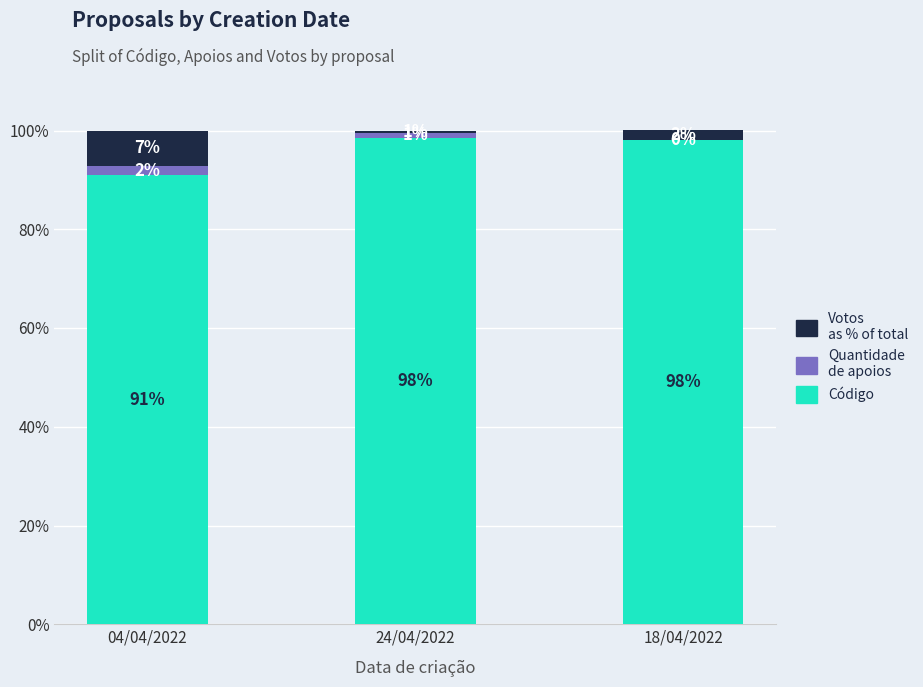

What is the total value across all series at 04/04/2022?

100.0